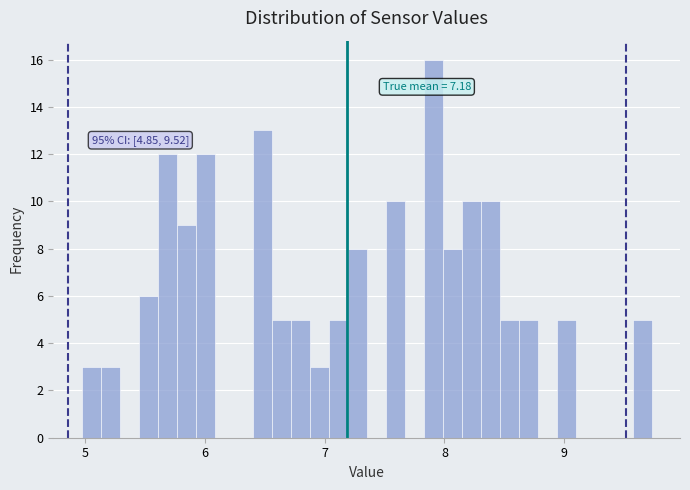

Around what value on the x-axis is the tallest bar? Give the approximate position of its centre, as read against the axis.

7.9